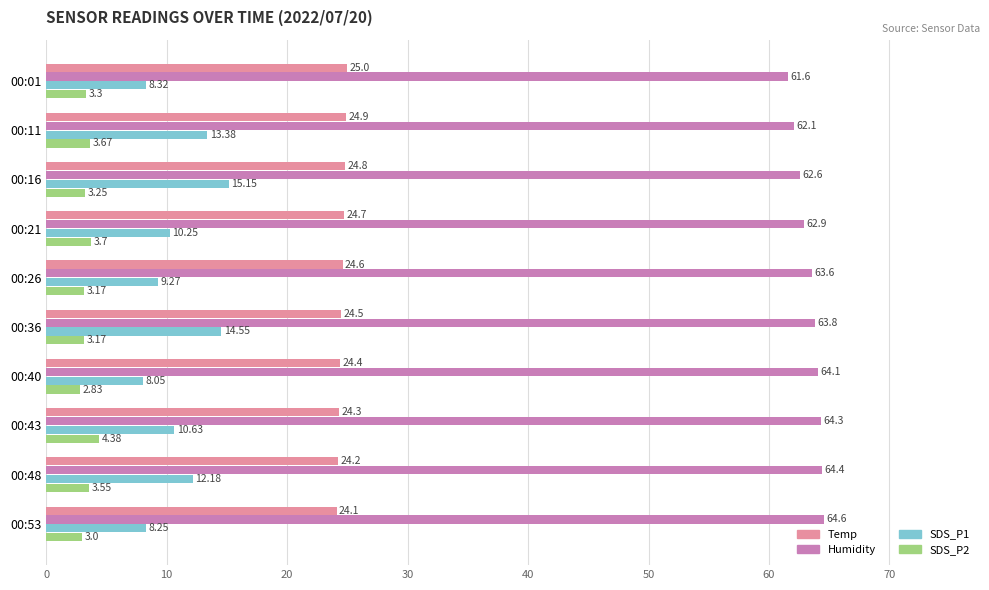

What is the maximum value for Temp?

25.0